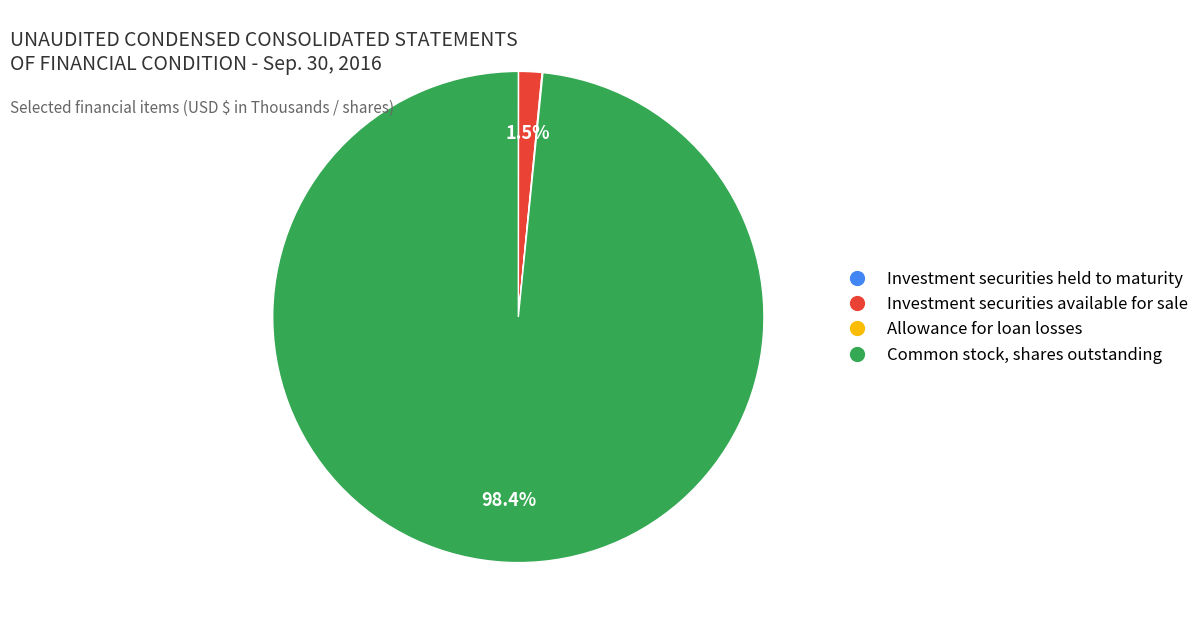

Is there any slice that represents more than half of the pie?

Yes